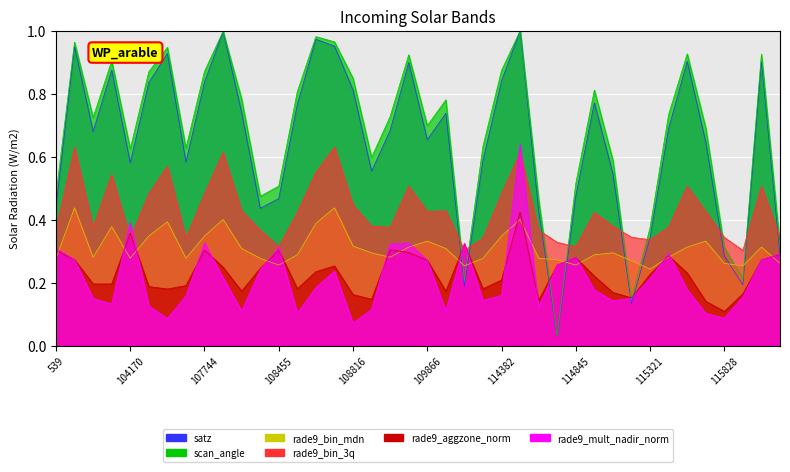

True or false: rade9_mult_nadir_norm has a value of 0.5 at 115436.

False